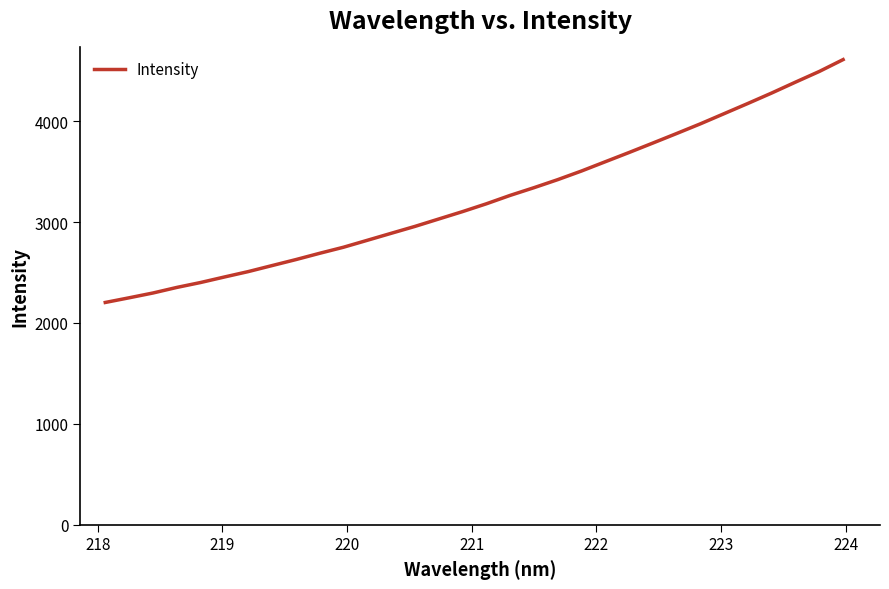

What is the greatest value displayed?

4611.6